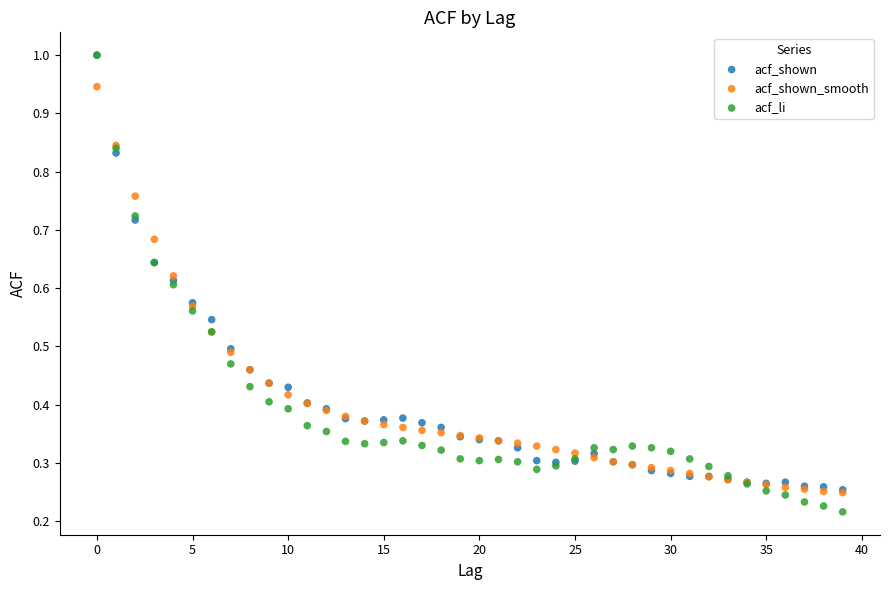

Which series has the largest Y range (max minus min)?

acf_li